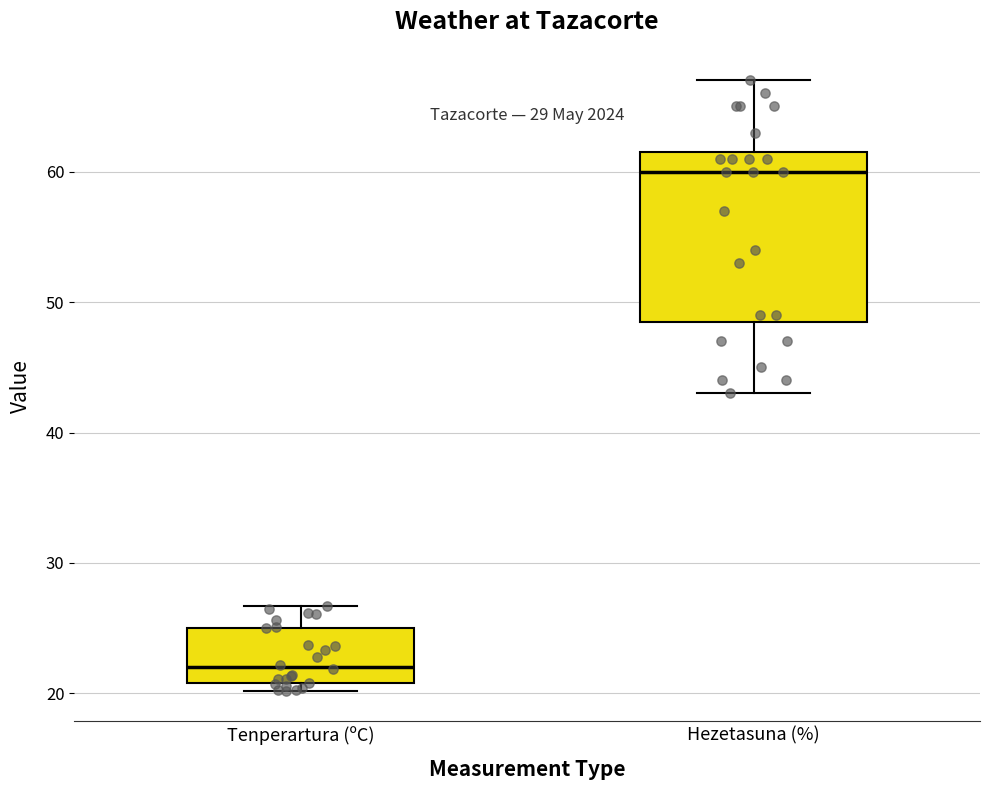

Reading left to right, transcribe this box plot: for each box, give where its median line is, the range the box spans, and where its two whiskers end, as read against the y-axis. The values are not printed on the chart, so give them approximately, as read against the axis.

Tenperartura (ºC): median 22, box 21 to 25, whiskers 20 to 27
Hezetasuna (%): median 60, box 49 to 62, whiskers 43 to 67